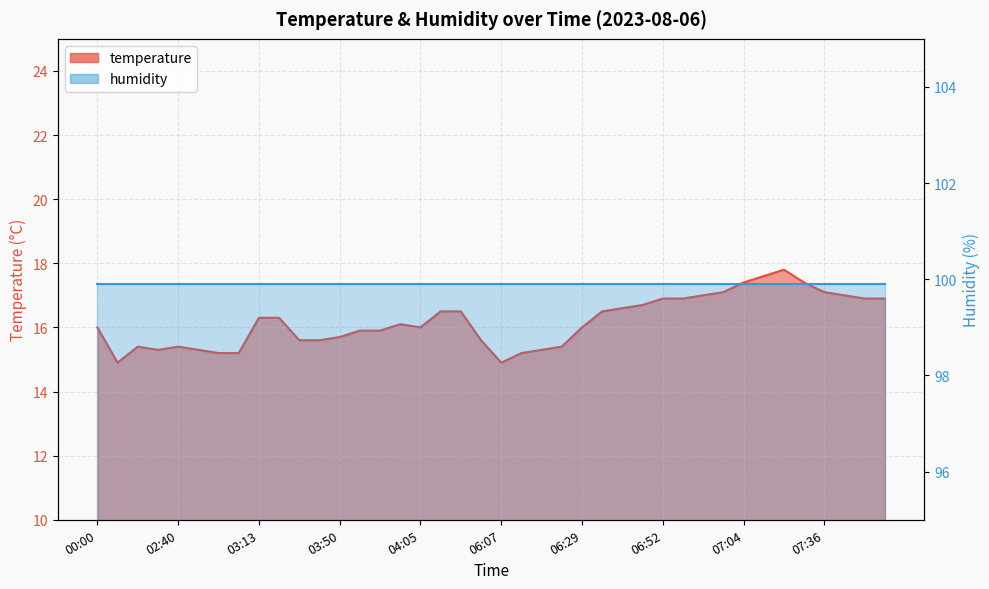

What position from the left is 07:36?

37